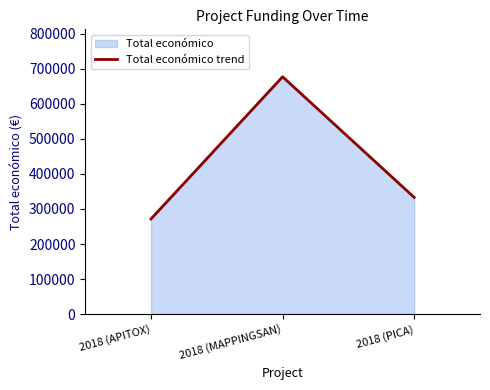

What is the approximate value at 2018 (MAPPINGSAN)?

677425